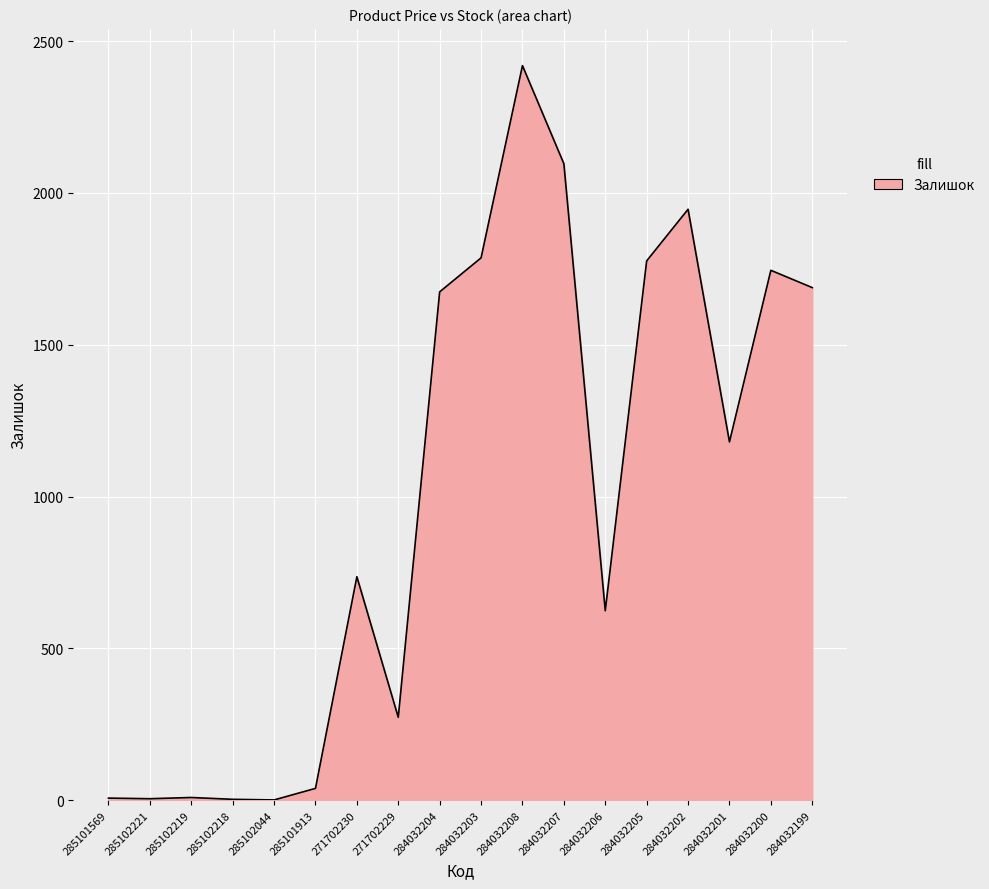

What is the sum of all values?

18007